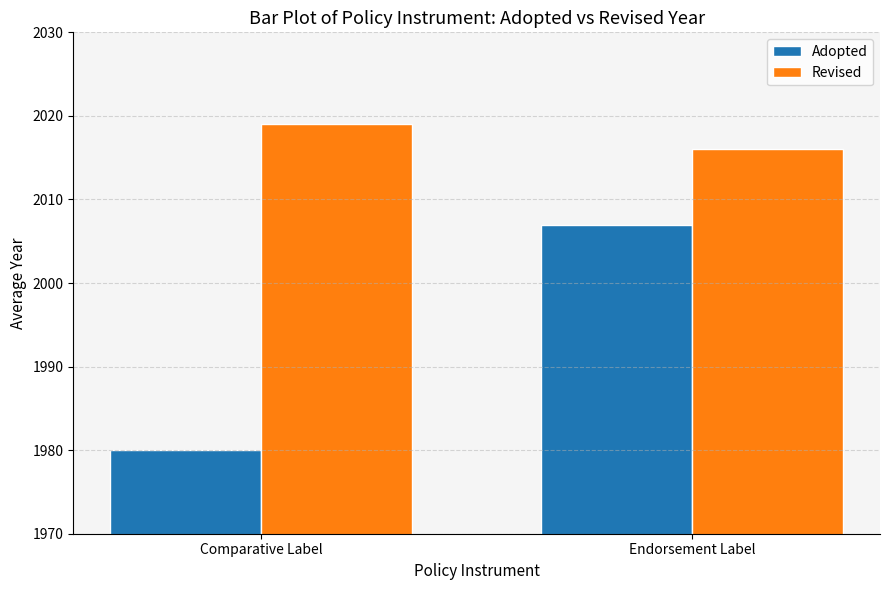

Which series has the widest spread of values?

Adopted